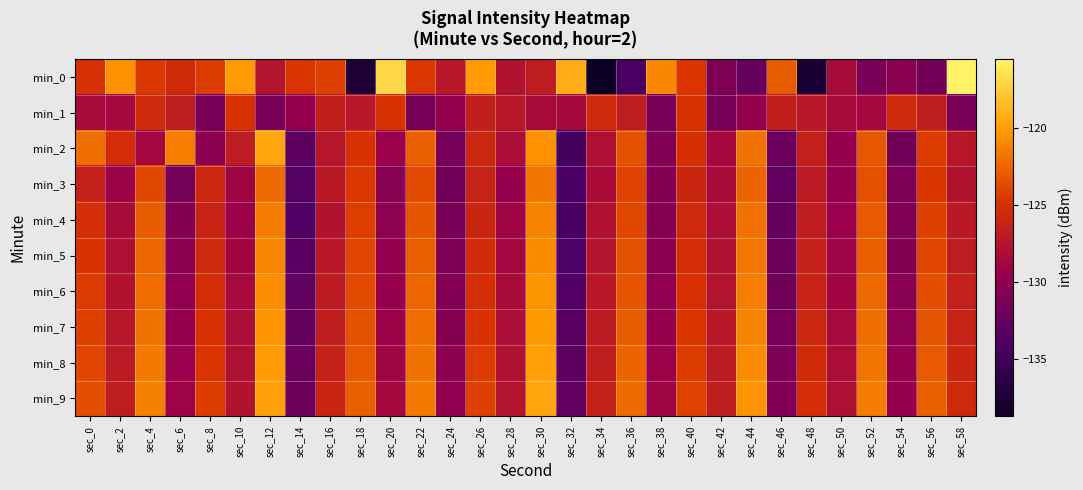

What is the spread (max minus min) of values at sec_40?

1.8